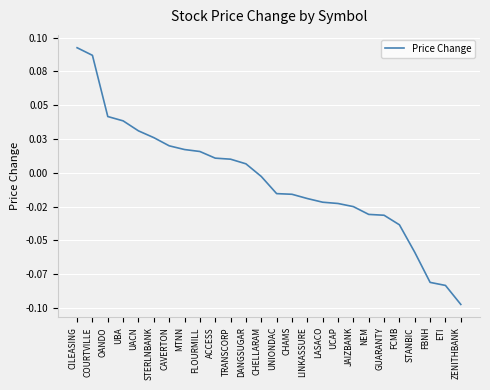

Where does the data first go above 0?

CILEASING